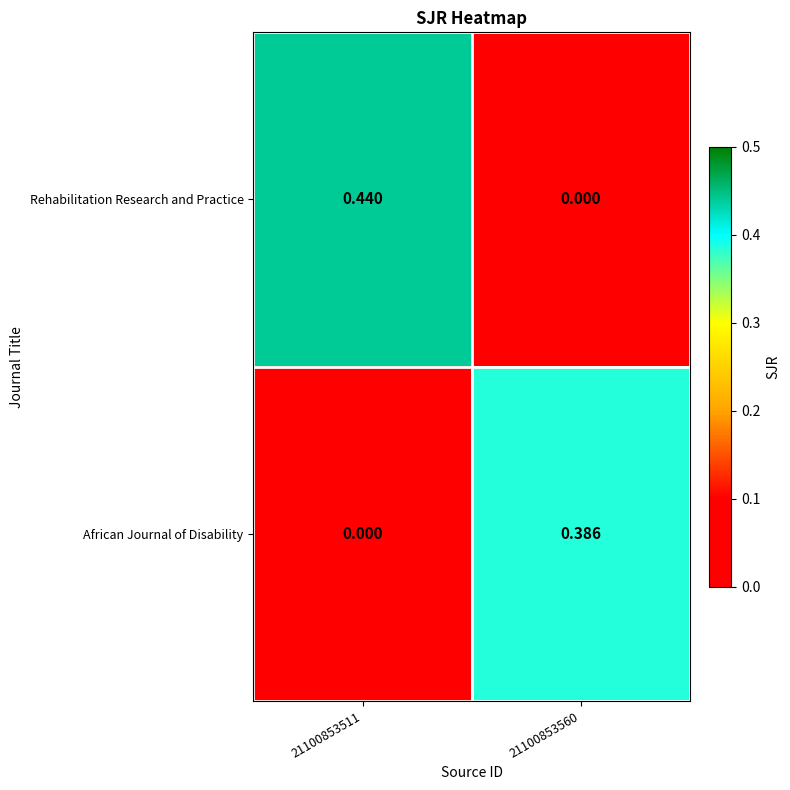

Is the value of Rehabilitation Research and Practice at 21100853560 greater than the value of African Journal of Disability at 21100853560?

No